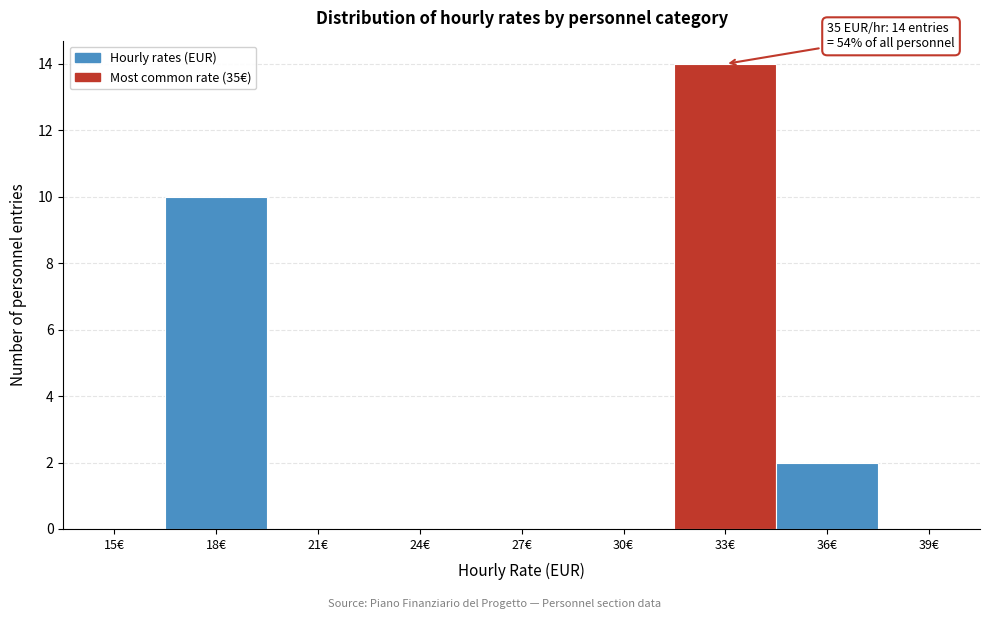

Reading left to right, extract all data points from this chart.

15€=0	18€=10	21€=0	24€=0	27€=0	30€=0	33€=14	36€=2	39€=0